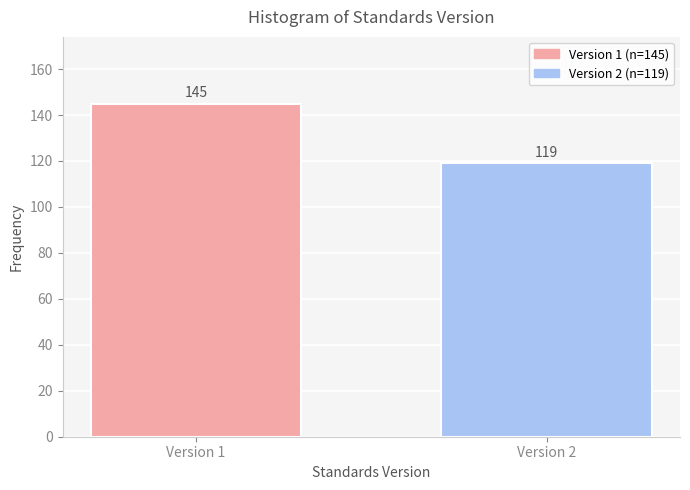

Reading left to right, extract all data points from this chart.

145	119